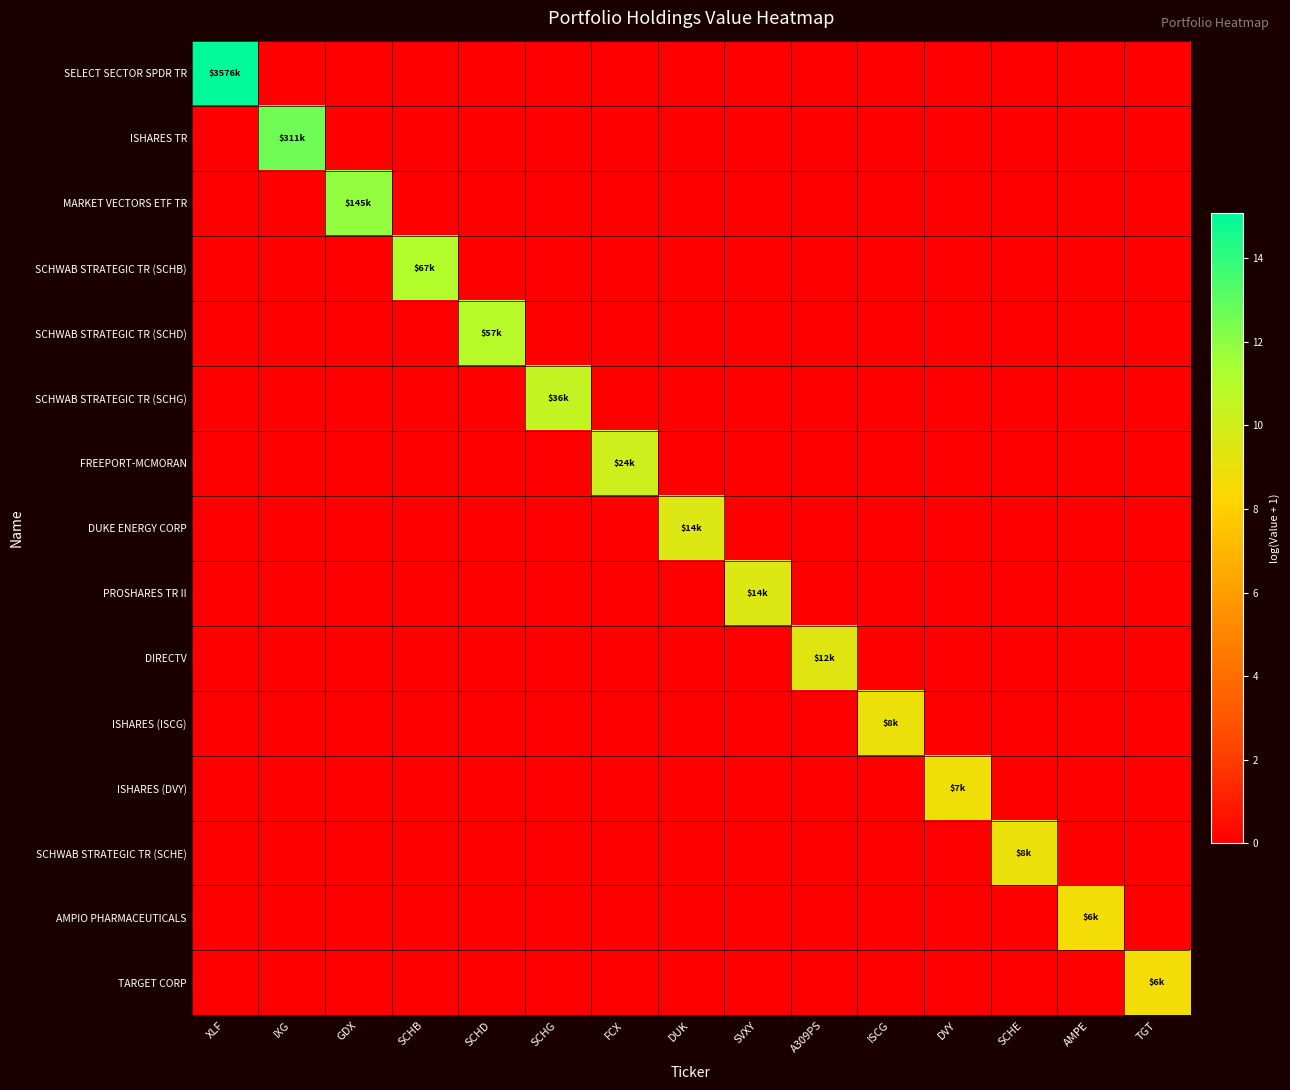

At which category is the sum across all series the highest?

XLF